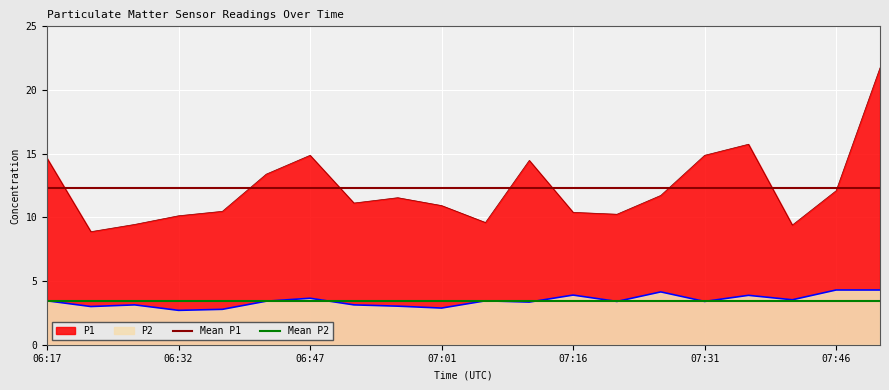

How many categories are shown in the chart?

20